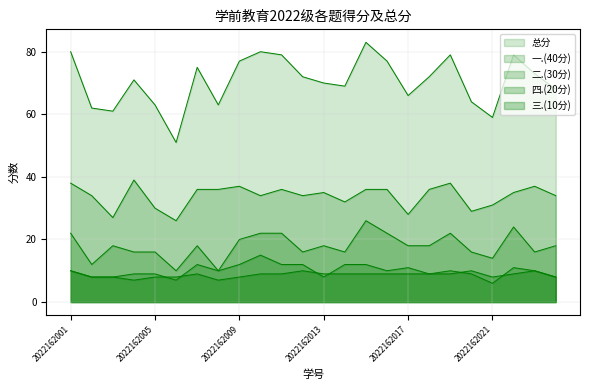

In 四.(20分), how many points are higher than both neighbors (excluding endpoints)?

5